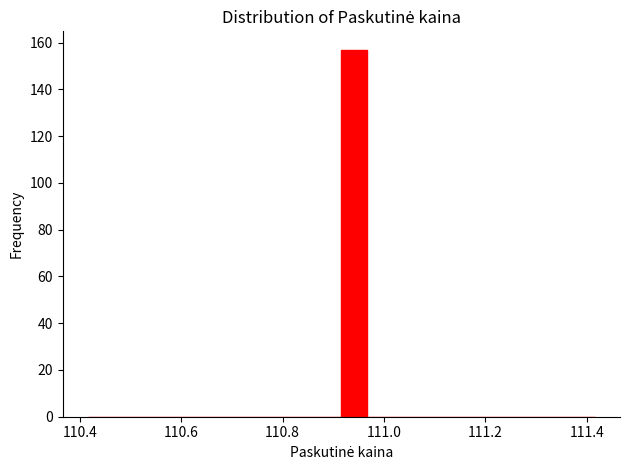

Read against the x-axis, roughly where is the centre of the tallest bar?

110.94